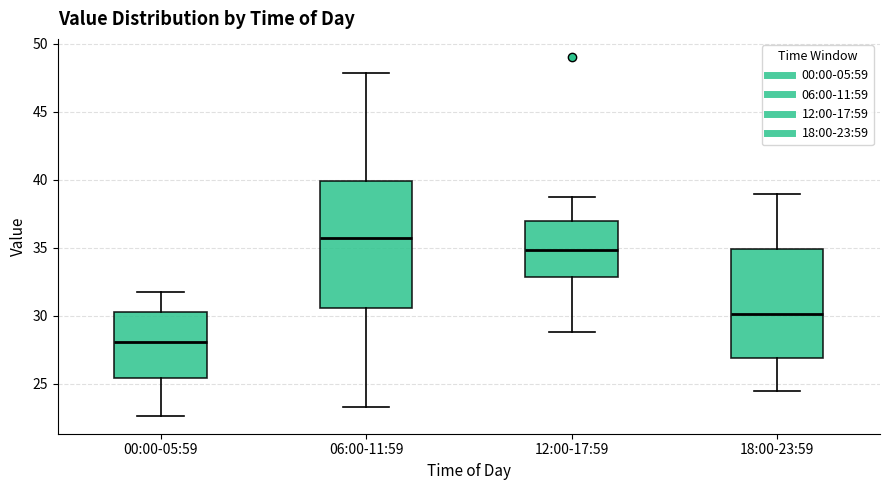

Where does the upper whisker of the box for 00:00-05:59 end on the y-axis? The values are not printed on the chart, so give them approximately, as read against the axis.

31.5